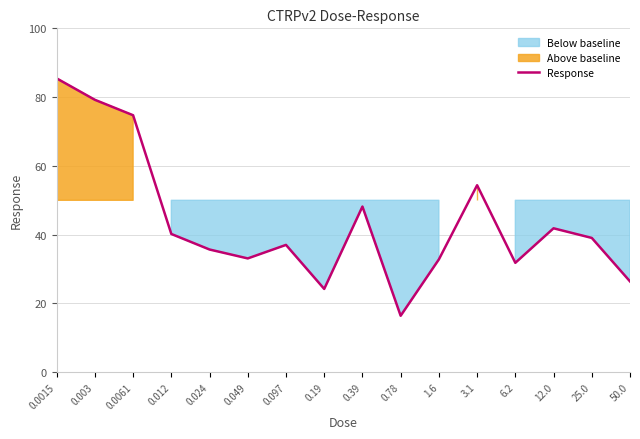

How many points are higher than both their immediate neighbors (excluding endpoints)?

4